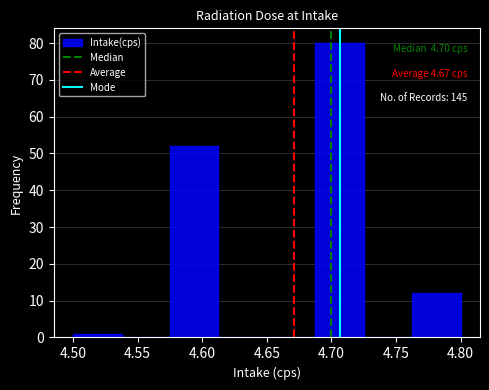

Which range on the x-axis has the tallest bar?

4.690 to 4.725